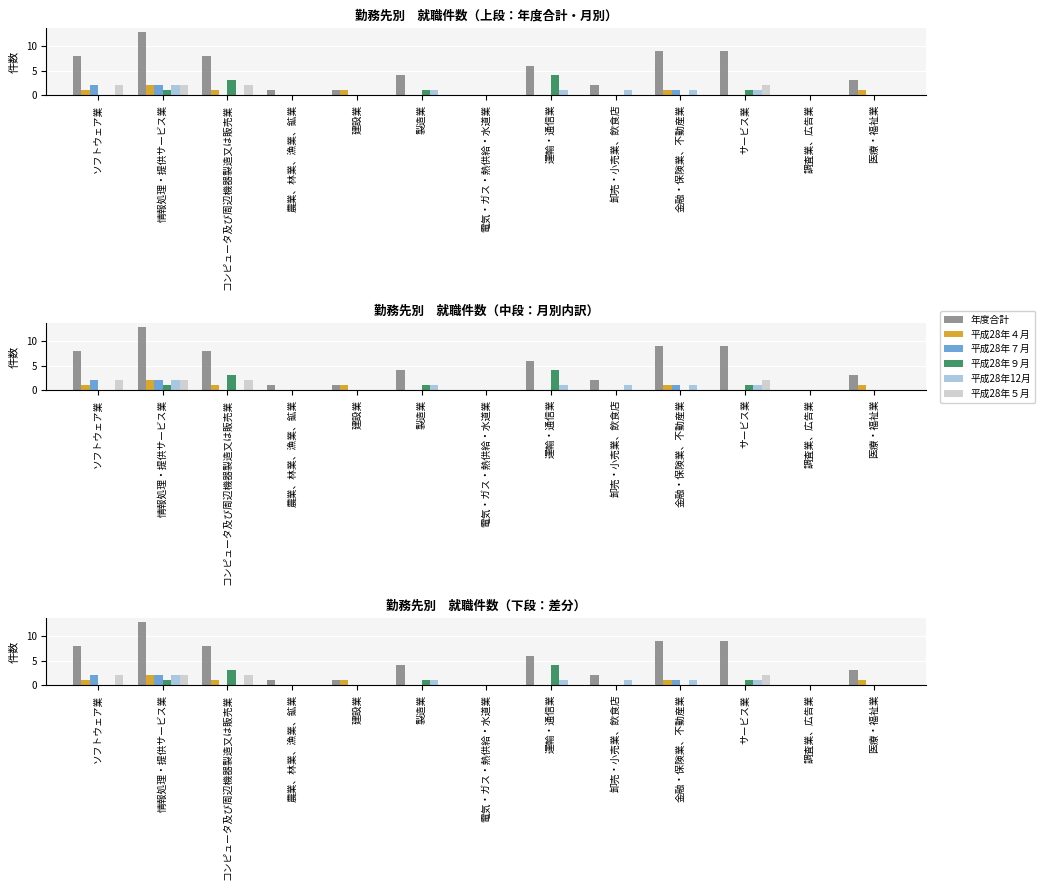

What value does the 年度合計 series have at 運輸・通信業?

6